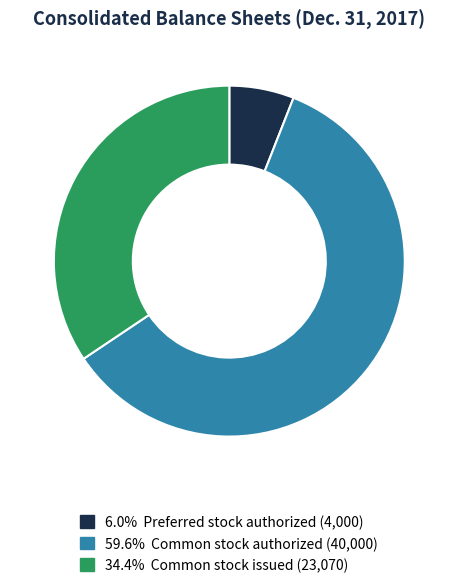

Is there a majority slice in this chart?

Yes